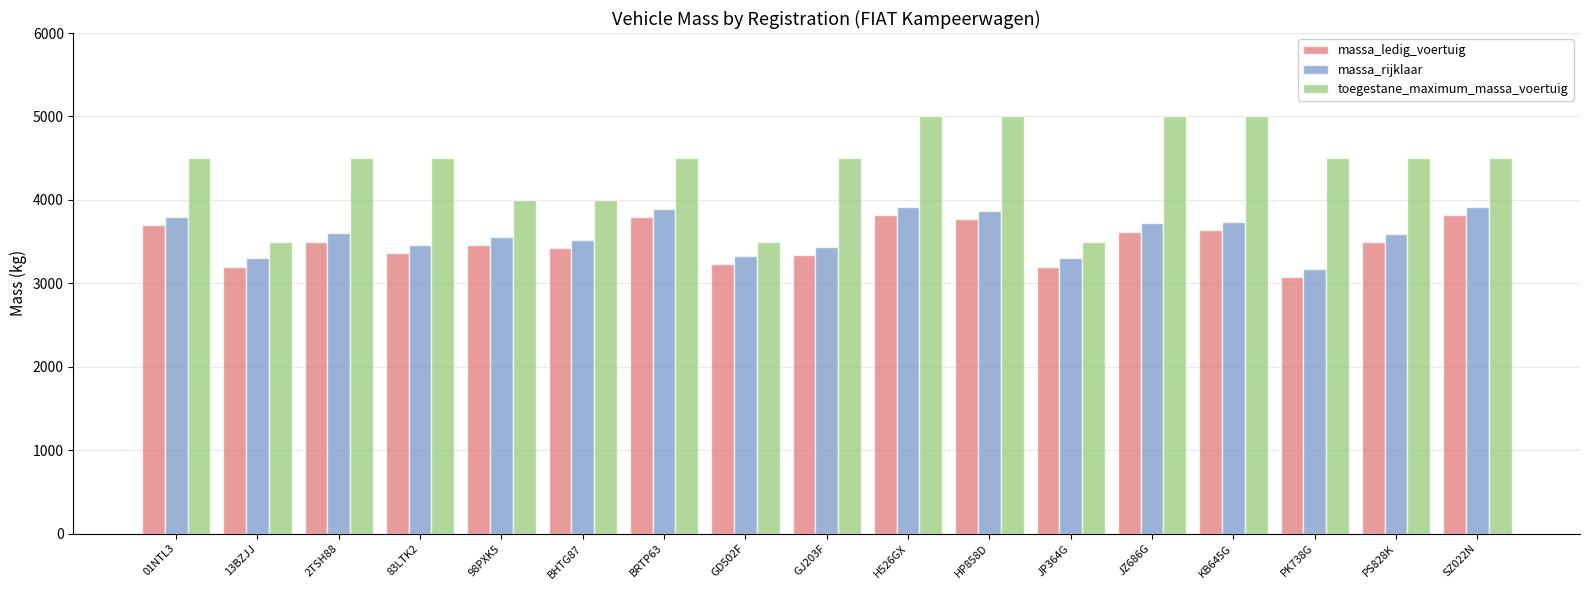

At how many categories does at least one series exceed 4221?

12